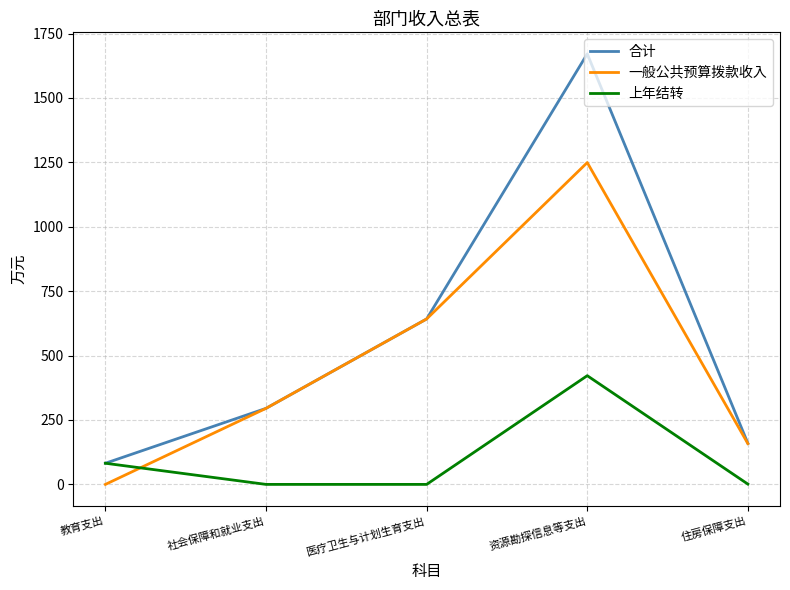

After their last crossing, which series has the higher values: 一般公共预算拨款收入 or 上年结转?

一般公共预算拨款收入